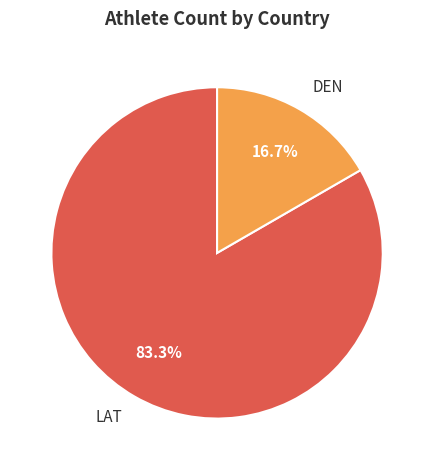

To the nearest percent, what portion does DEN represent?

17%